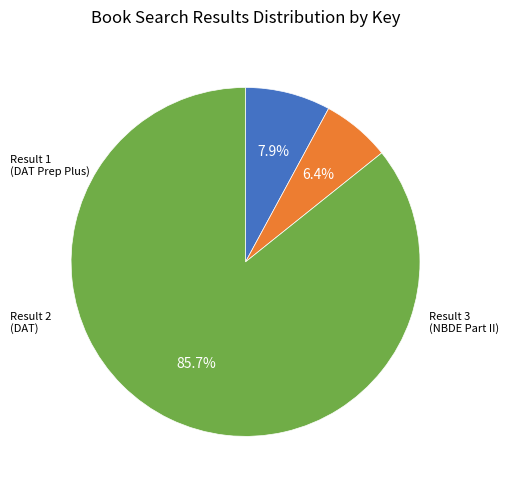

Does any single category account for the majority?

Yes